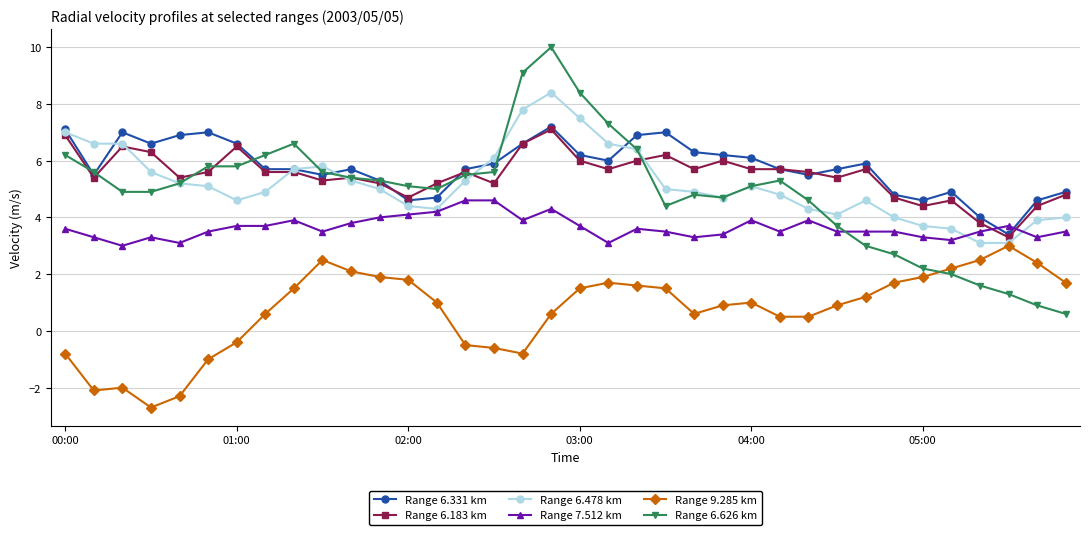

What is the smallest value displayed?

-2.7